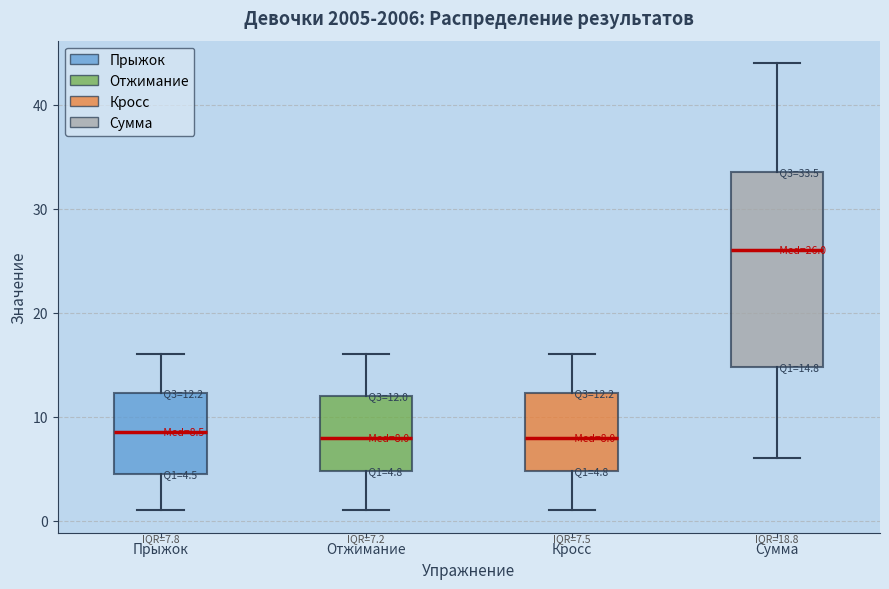

Which box is the tallest, from its lower edge to its upper edge?

Сумма